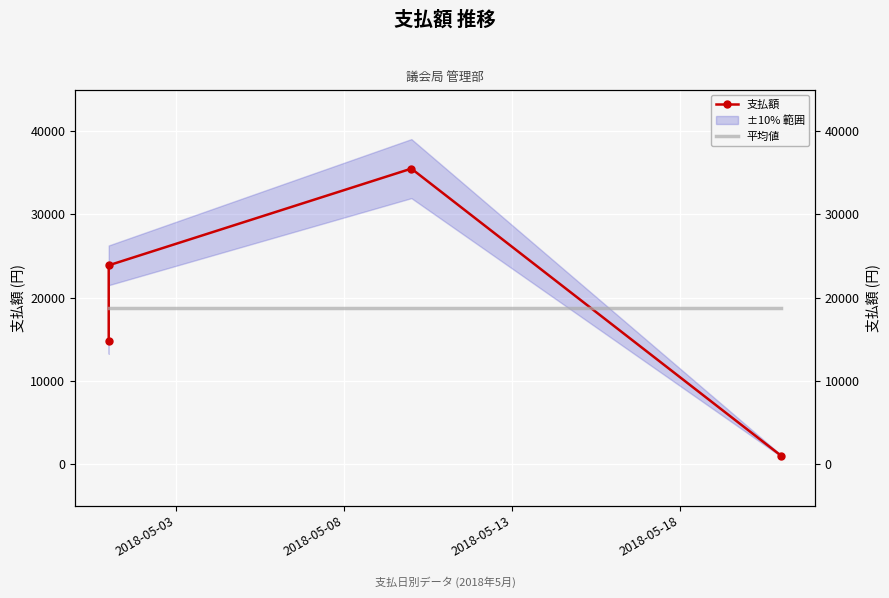

True or false: the data shows 972 at 2018-05-21.

True